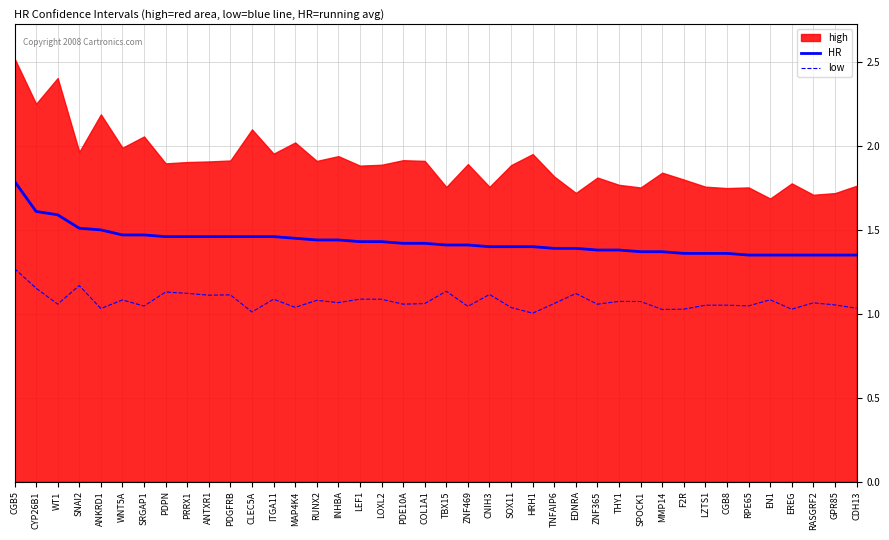

At which label does low reach its minimum?

HRH1